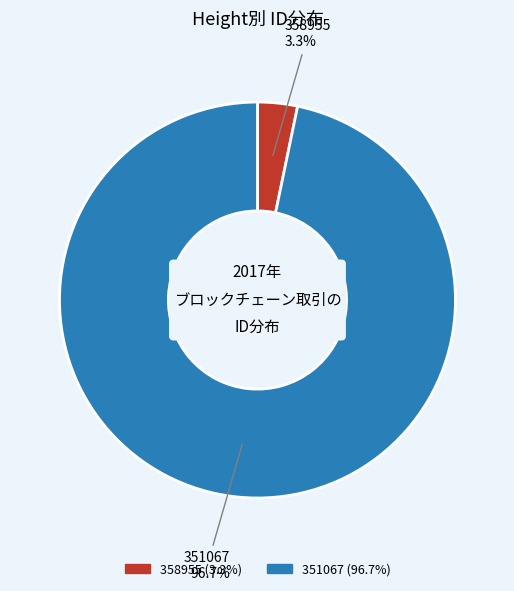

To the nearest percent, what is the difference between the 358955 and 351067 slice percentages?

93%